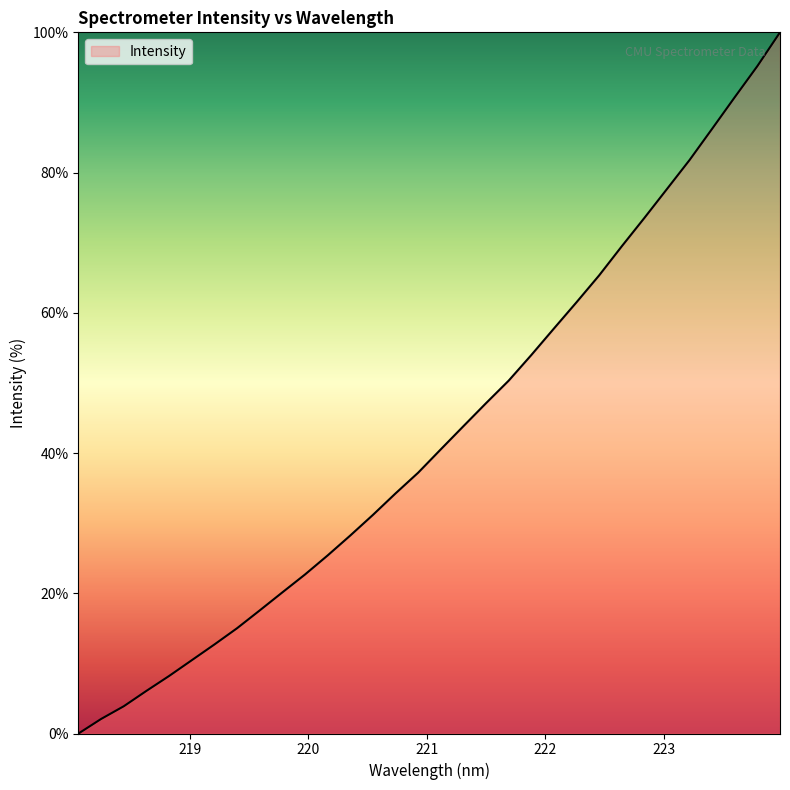

Which label corresponds to the smallest value in the chart?

218.0596